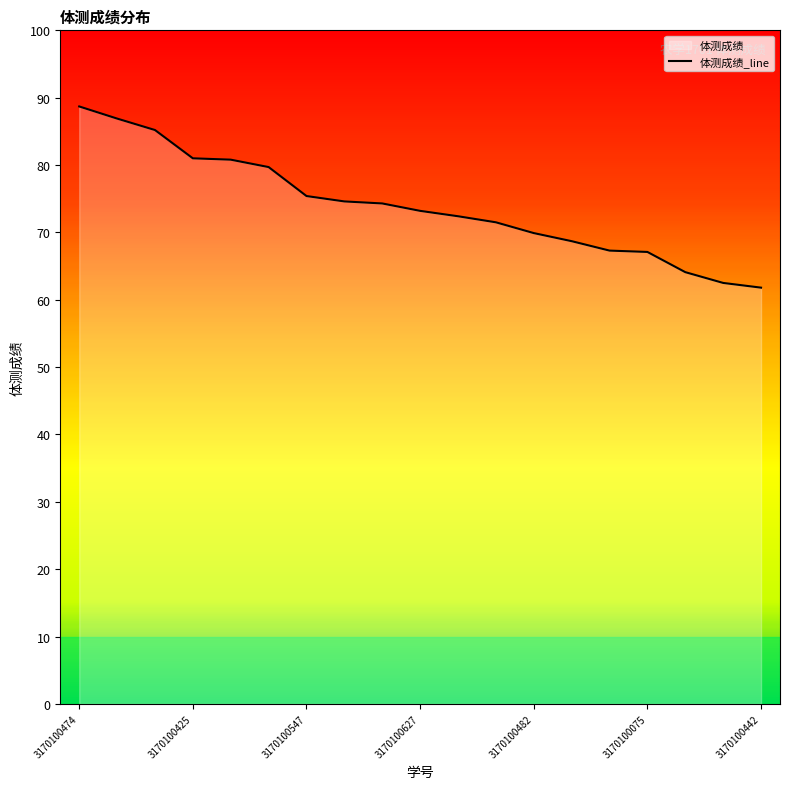

The value at 3170100627 is 112.4. True or false?

False